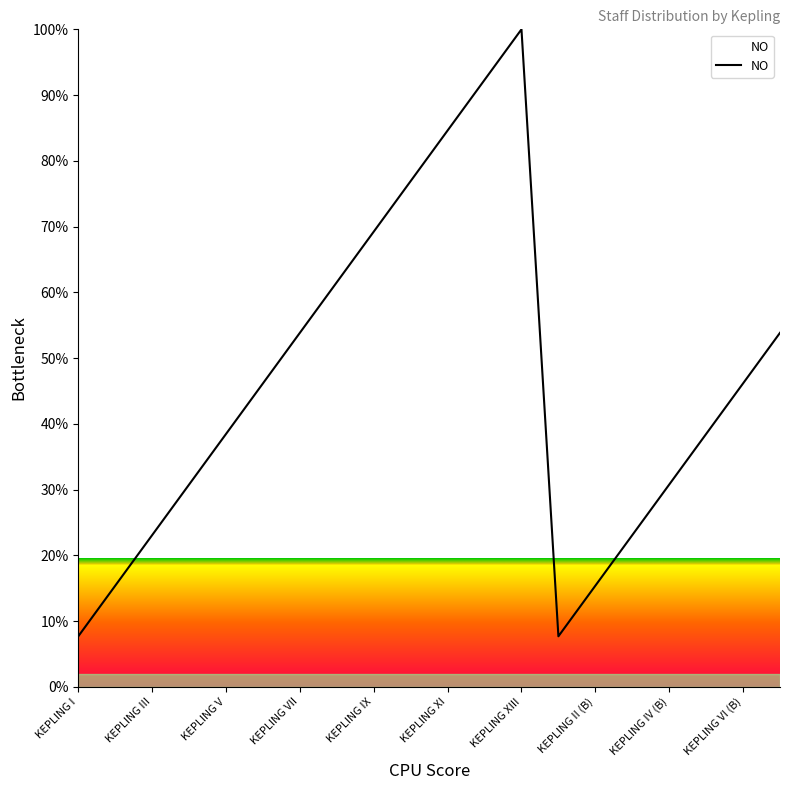

True or false: there are more than 0 points higher than both neighbors.

True